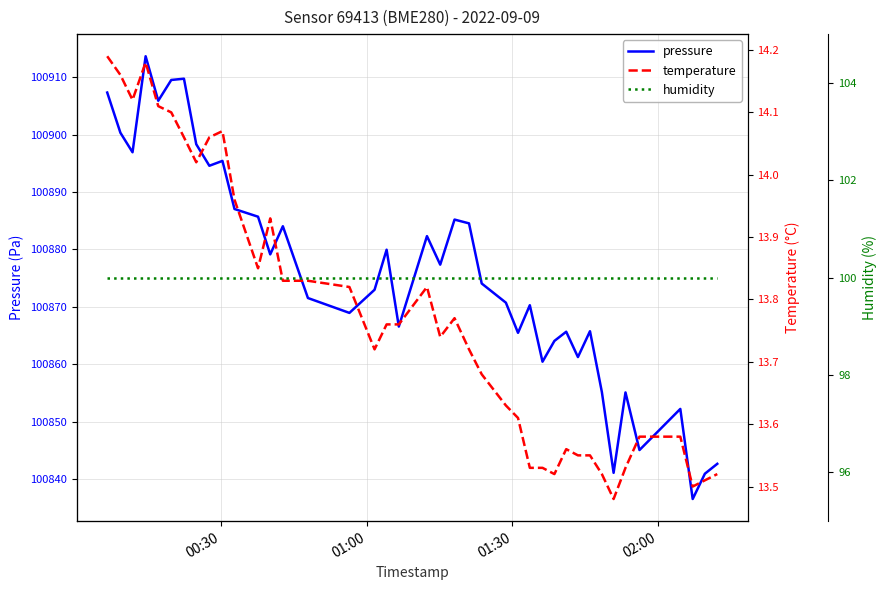

What is the lowest value of the pressure series?

100836.5